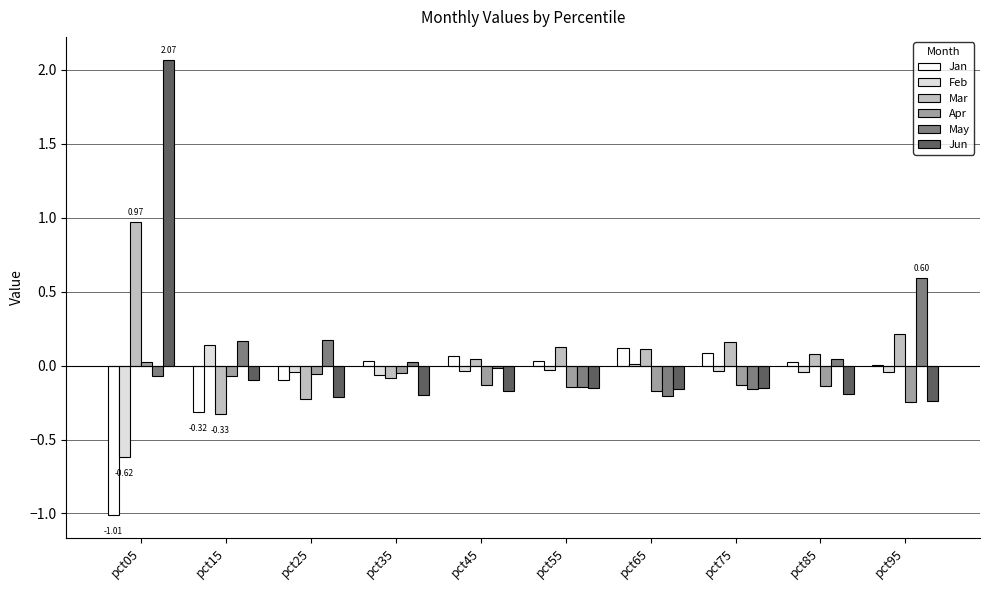

Is it true that Mar equals 0.2 at pct95?

True